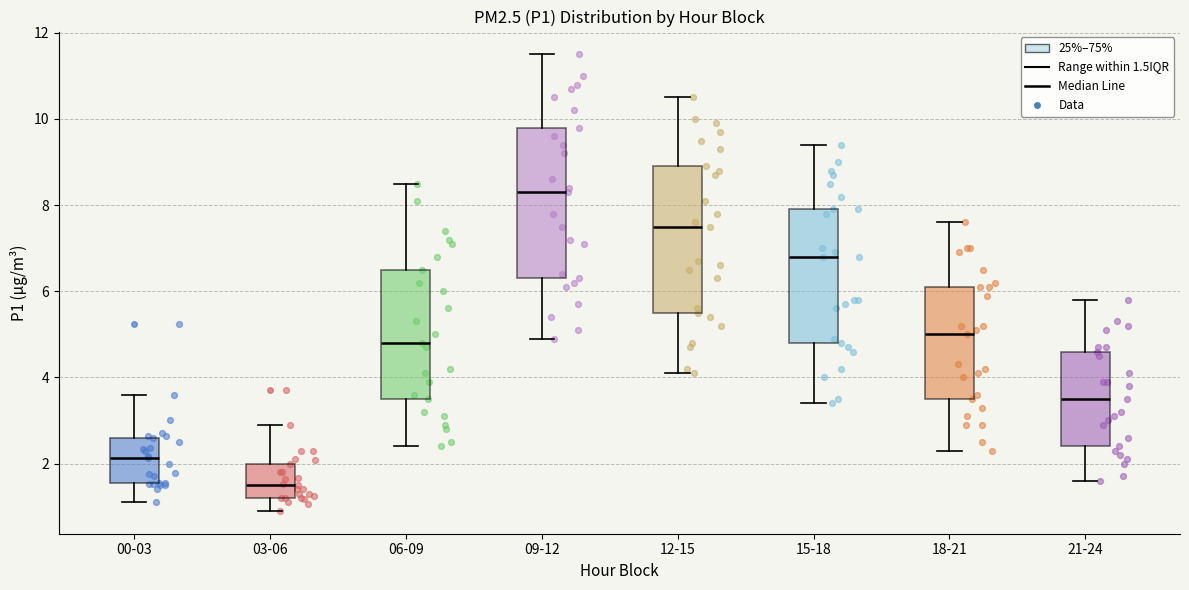

Reading left to right, transcribe this box plot: for each box, give where its median line is, the range the box spans, and where its two whiskers end, as read against the y-axis. The values are not printed on the chart, so give them approximately, as read against the axis.

00-03: median 2.2, box 1.6 to 2.6, whiskers 1.2 to 3.6
03-06: median 1.6, box 1.2 to 2.0, whiskers 1.0 to 3.0
06-09: median 4.8, box 3.6 to 6.6, whiskers 2.4 to 8.6
09-12: median 8.4, box 6.4 to 9.8, whiskers 5.0 to 11.6
12-15: median 7.6, box 5.6 to 9.0, whiskers 4.2 to 10.6
15-18: median 6.8, box 4.8 to 8.0, whiskers 3.4 to 9.4
18-21: median 5.0, box 3.6 to 6.2, whiskers 2.4 to 7.6
21-24: median 3.6, box 2.4 to 4.6, whiskers 1.6 to 5.8